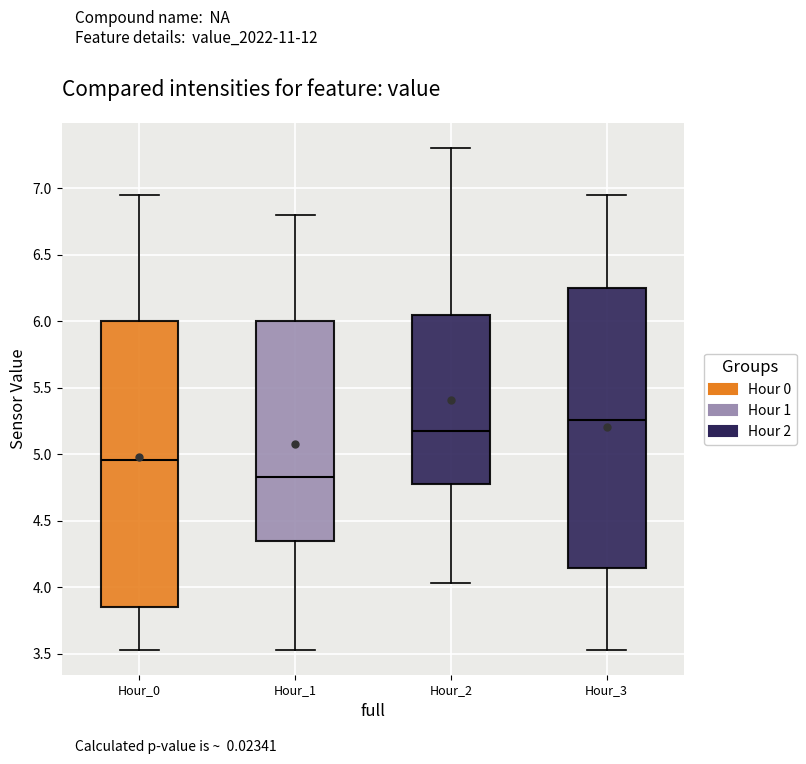

Reading left to right, transcribe this box plot: for each box, give where its median line is, the range the box spans, and where its two whiskers end, as read against the y-axis. The values are not printed on the chart, so give them approximately, as read against the axis.

Hour_0: median 4.95, box 3.85 to 6.00, whiskers 3.55 to 6.95
Hour_1: median 4.85, box 4.35 to 6.00, whiskers 3.55 to 6.80
Hour_2: median 5.20, box 4.80 to 6.05, whiskers 4.05 to 7.30
Hour_3: median 5.25, box 4.15 to 6.25, whiskers 3.55 to 6.95